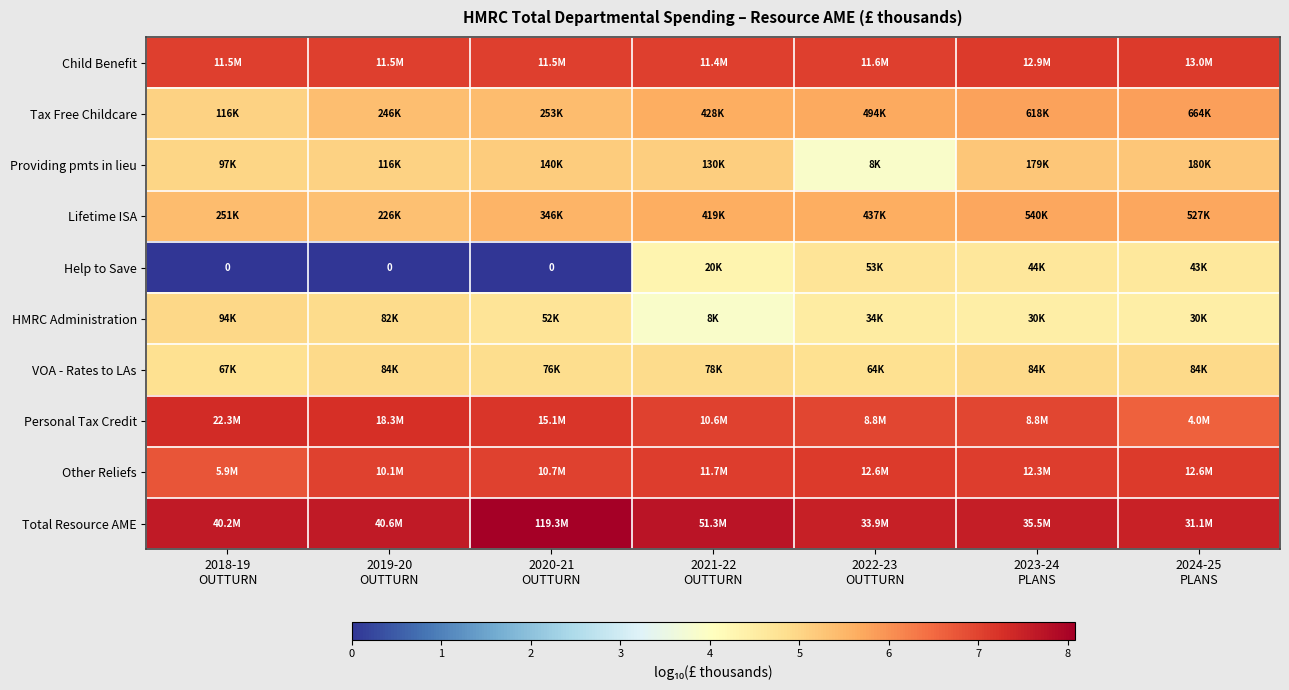

Rank the series at 2021-22 OUTTURN from highest to lowest value.

Total Resource AME, Other Reliefs, Child Benefit, Personal Tax Credit, Tax Free Childcare, Lifetime ISA, Providing pmts in lieu, VOA - Rates to LAs, Help to Save, HMRC Administration